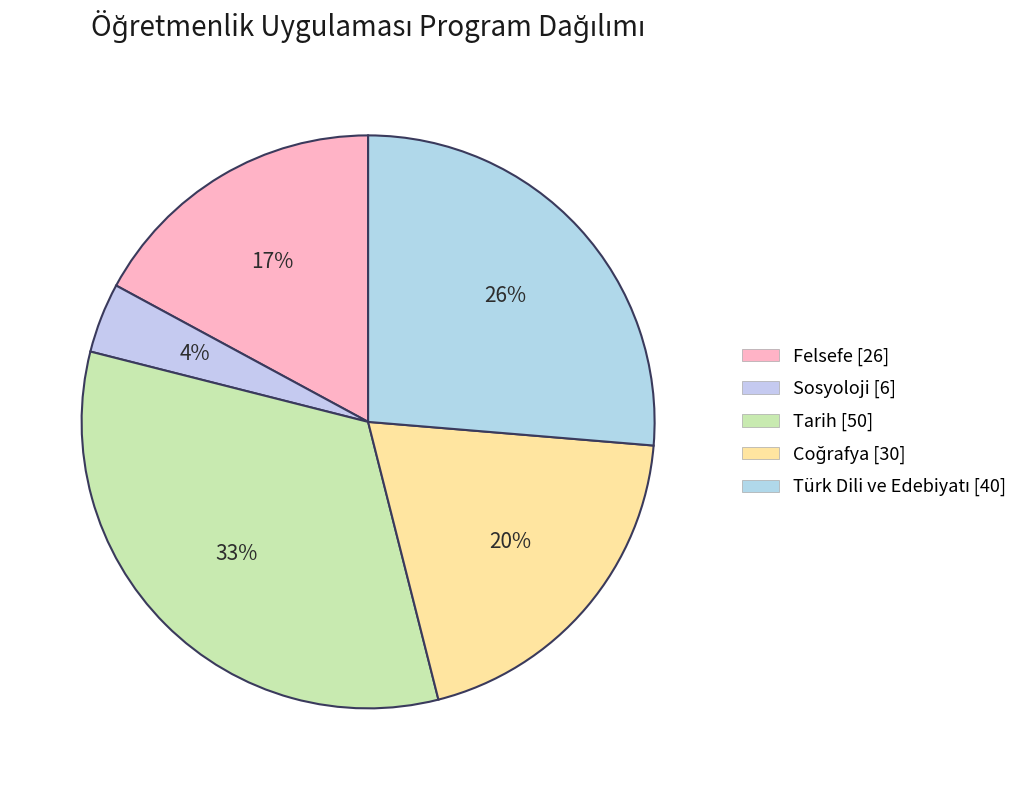

Which slice is the smallest?

Sosyoloji